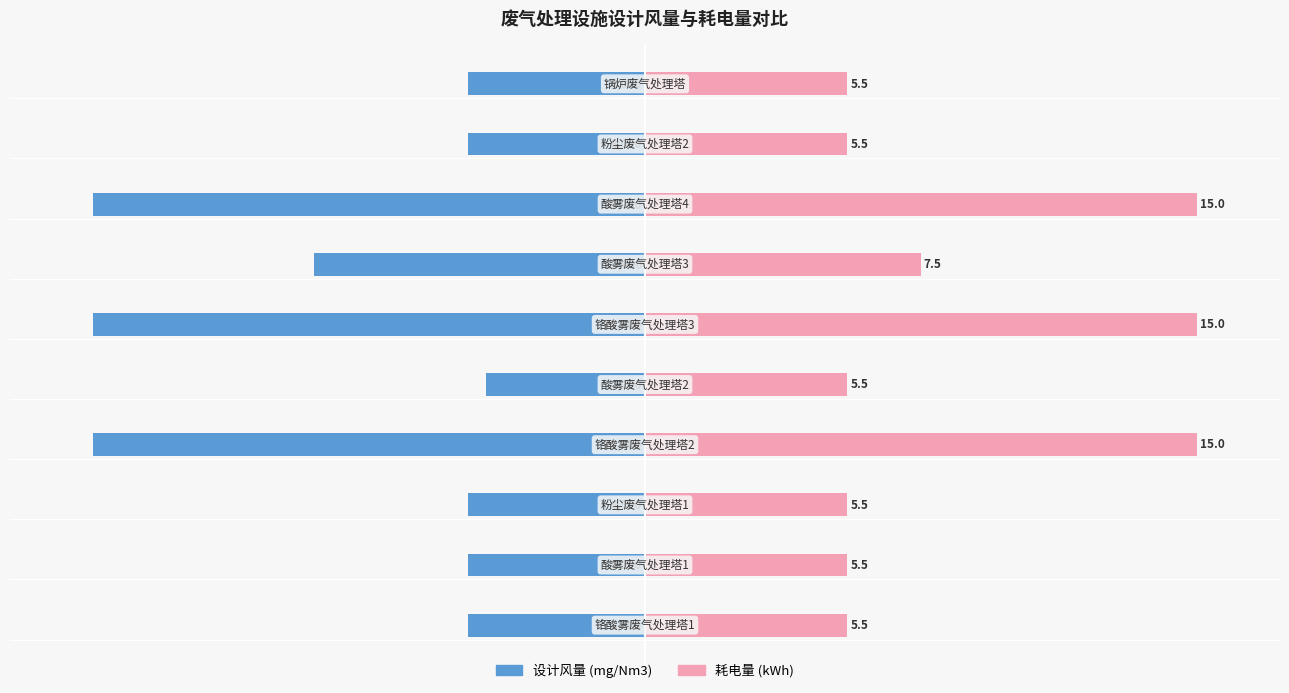

True or false: 耗电量 (kWh) has a value of 21.1 at 0.

False